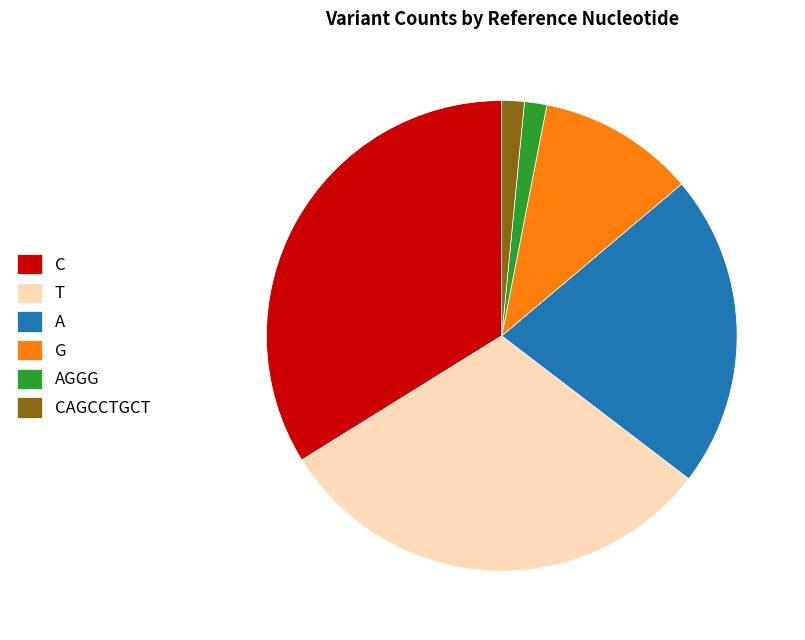

Is there a majority slice in this chart?

No